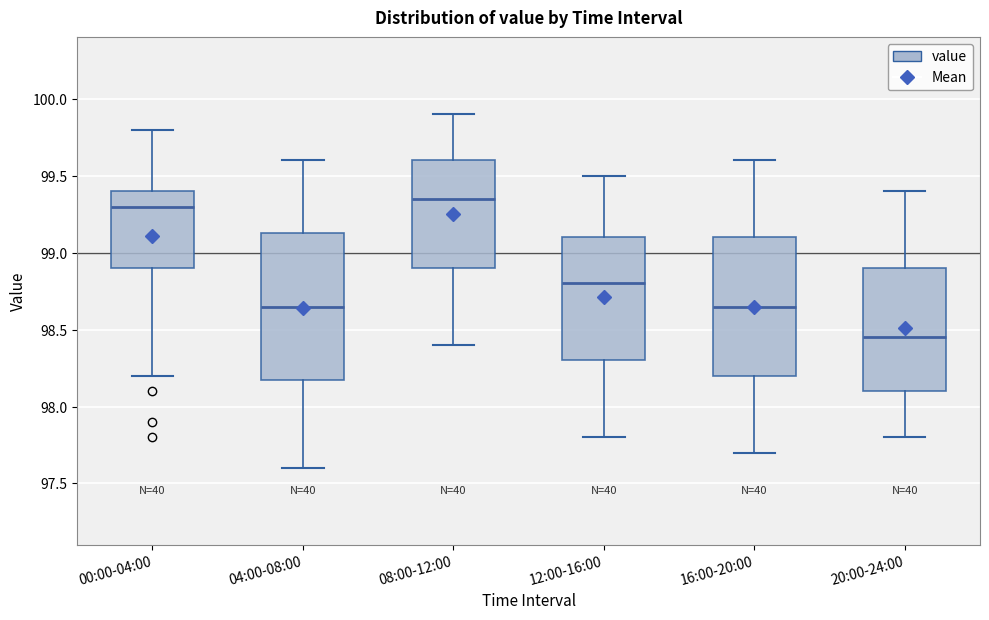

Which box is the tallest, from its lower edge to its upper edge?

04:00-08:00